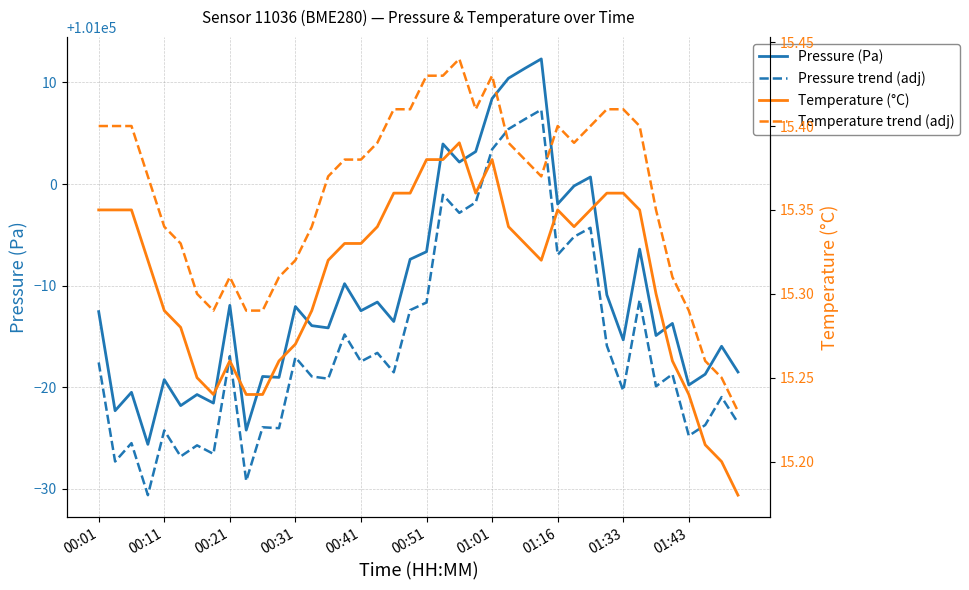

True or false: Pressure trend (adj) and Pressure (Pa) intersect in this chart.

False